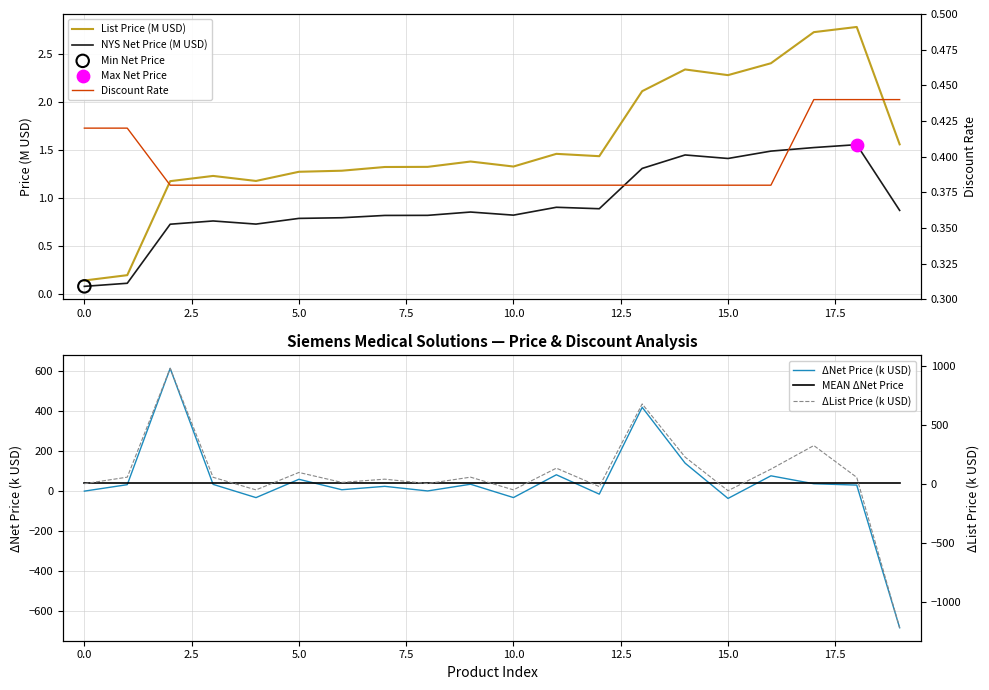

Which series contains the highest Y value?

ΔList Price (k USD)